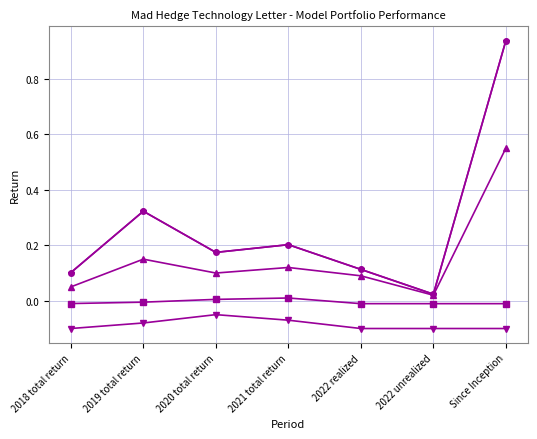

Reading left to right, list all the values displayed in this chart.

Model Trading Book: 2018 total return=0.1	2019 total return=0.3	2020 total return=0.2	2021 total return=0.2	2022 realized=0.1	2022 unrealized=0.0	Since Inception=0.9
Risk On: 2018 total return=0.1	2019 total return=0.3	2020 total return=0.2	2021 total return=0.2	2022 realized=0.1	2022 unrealized=0.0	Since Inception=0.9
Current Capital at Risk: 2018 total return=-0.0	2019 total return=-0.0	2020 total return=0.0	2021 total return=0.0	2022 realized=-0.0	2022 unrealized=-0.0	Since Inception=-0.0
Risk Off: 2018 total return=0.1	2019 total return=0.1	2020 total return=0.1	2021 total return=0.1	2022 realized=0.1	2022 unrealized=0.0	Since Inception=0.6
Net Position: 2018 total return=-0.1	2019 total return=-0.1	2020 total return=-0.1	2021 total return=-0.1	2022 realized=-0.1	2022 unrealized=-0.1	Since Inception=-0.1